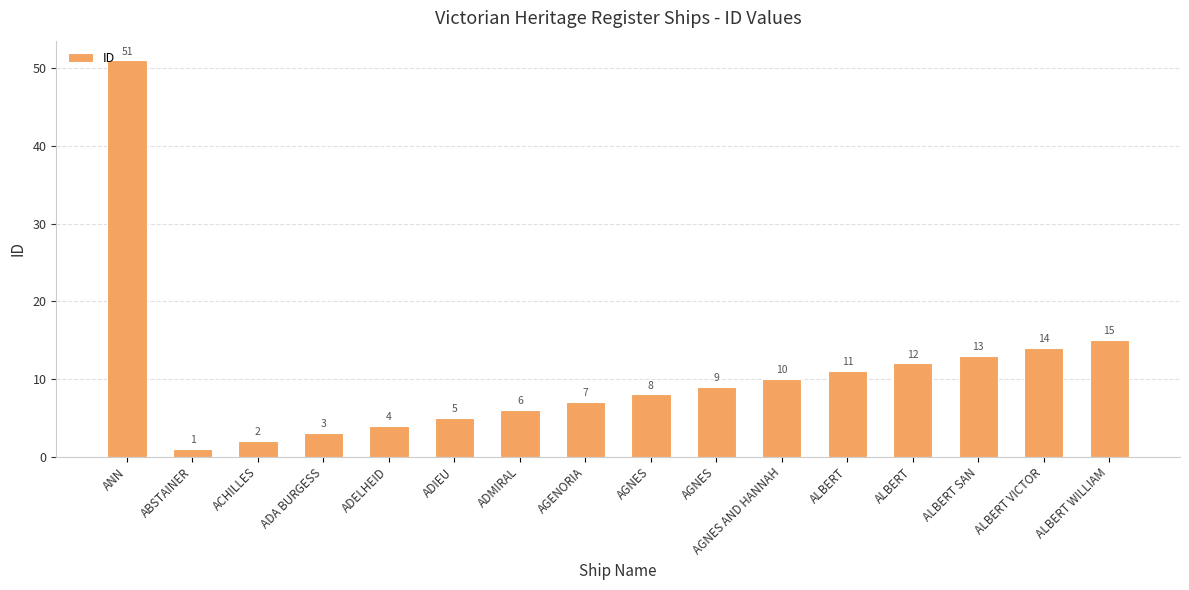

What is the label of the 3rd bar from the right?

ALBERT SAN